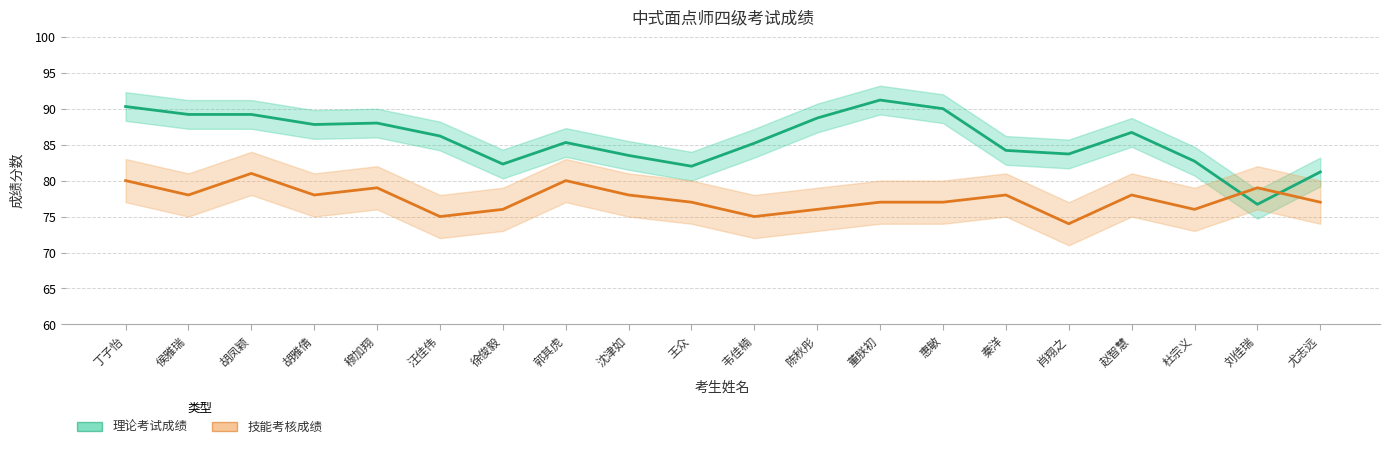

What is the maximum value for 技能考核成绩?

81.0